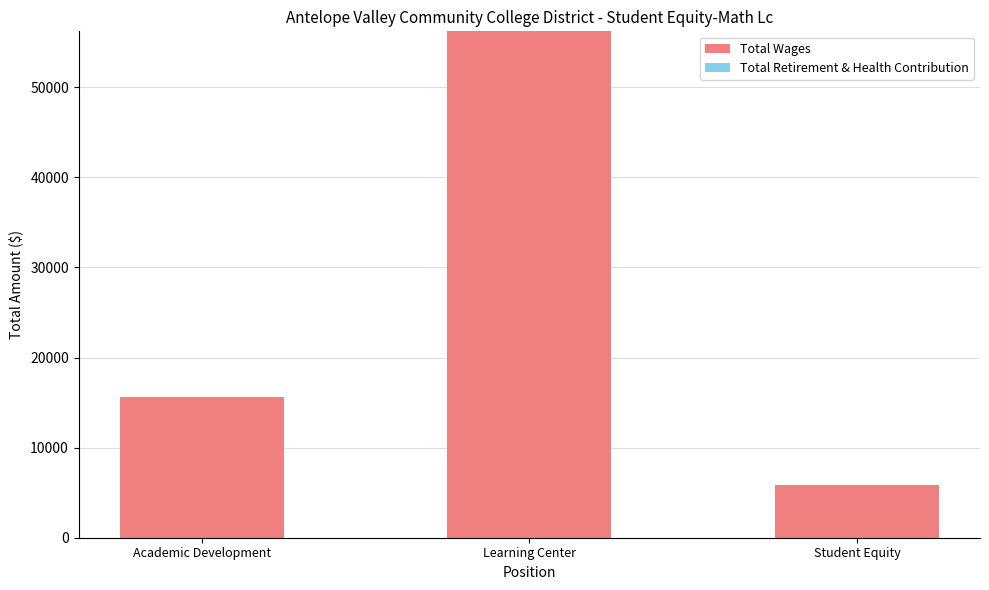

Which label corresponds to the smallest value in the chart?

Student Equity